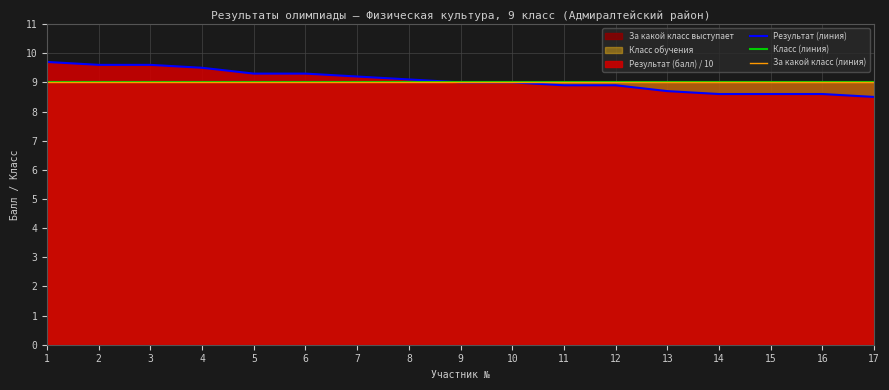

Which series has the largest total across all categories?

Результат (линия)